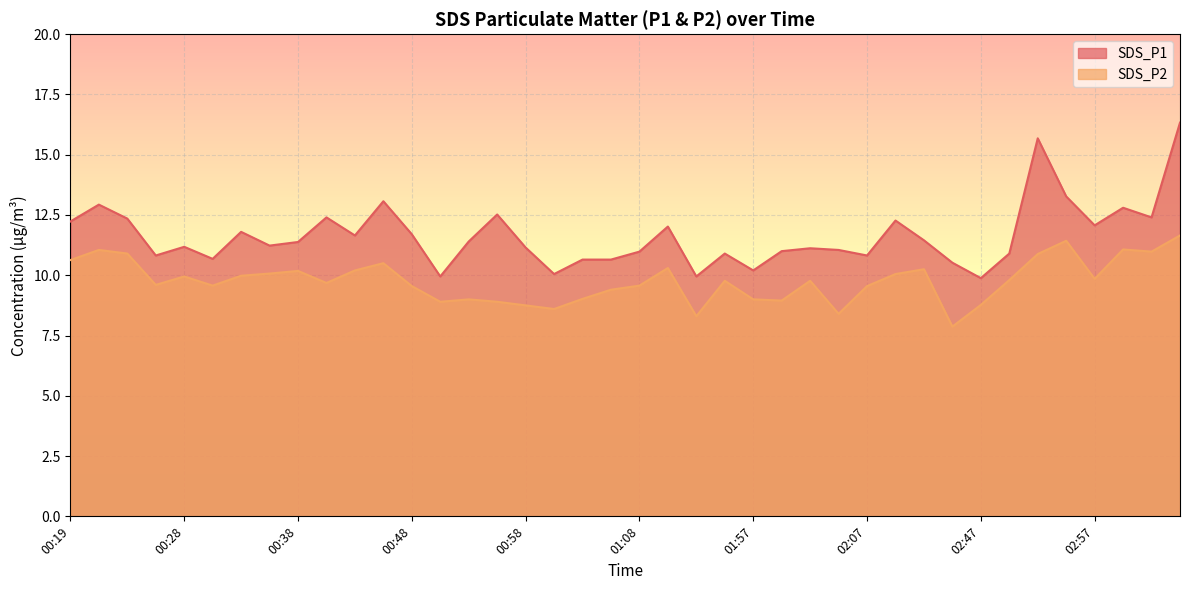

What is the minimum value for SDS_P1?

9.9